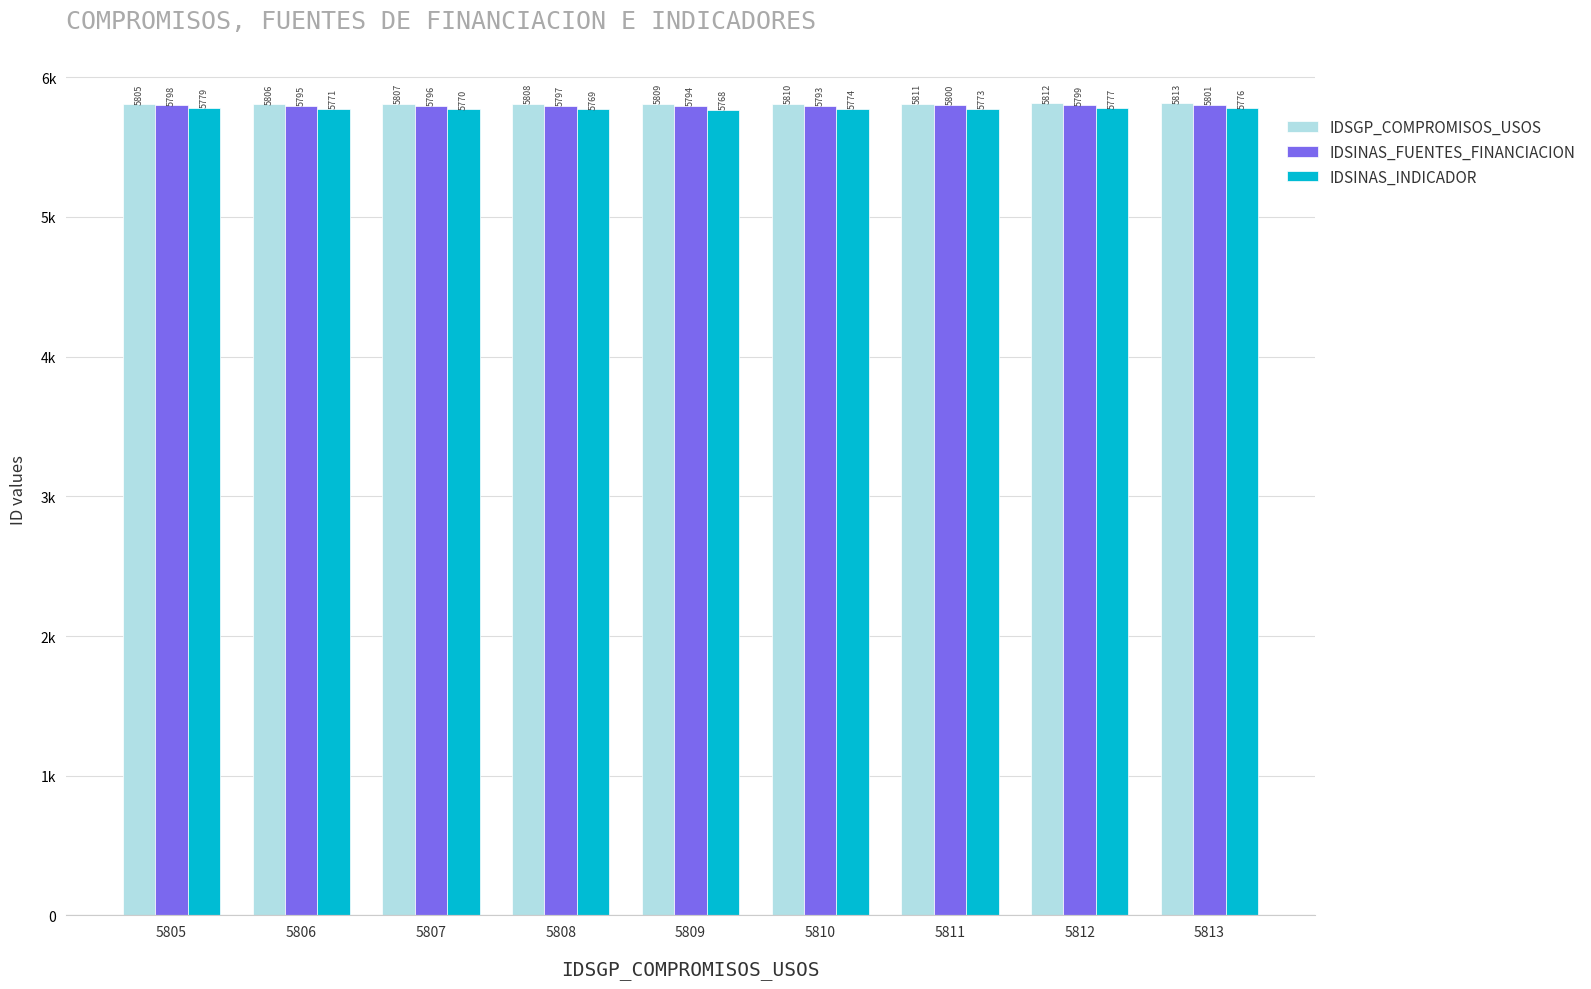

The IDSINAS_FUENTES_FINANCIACION series shows 2054 at 5805. True or false?

False